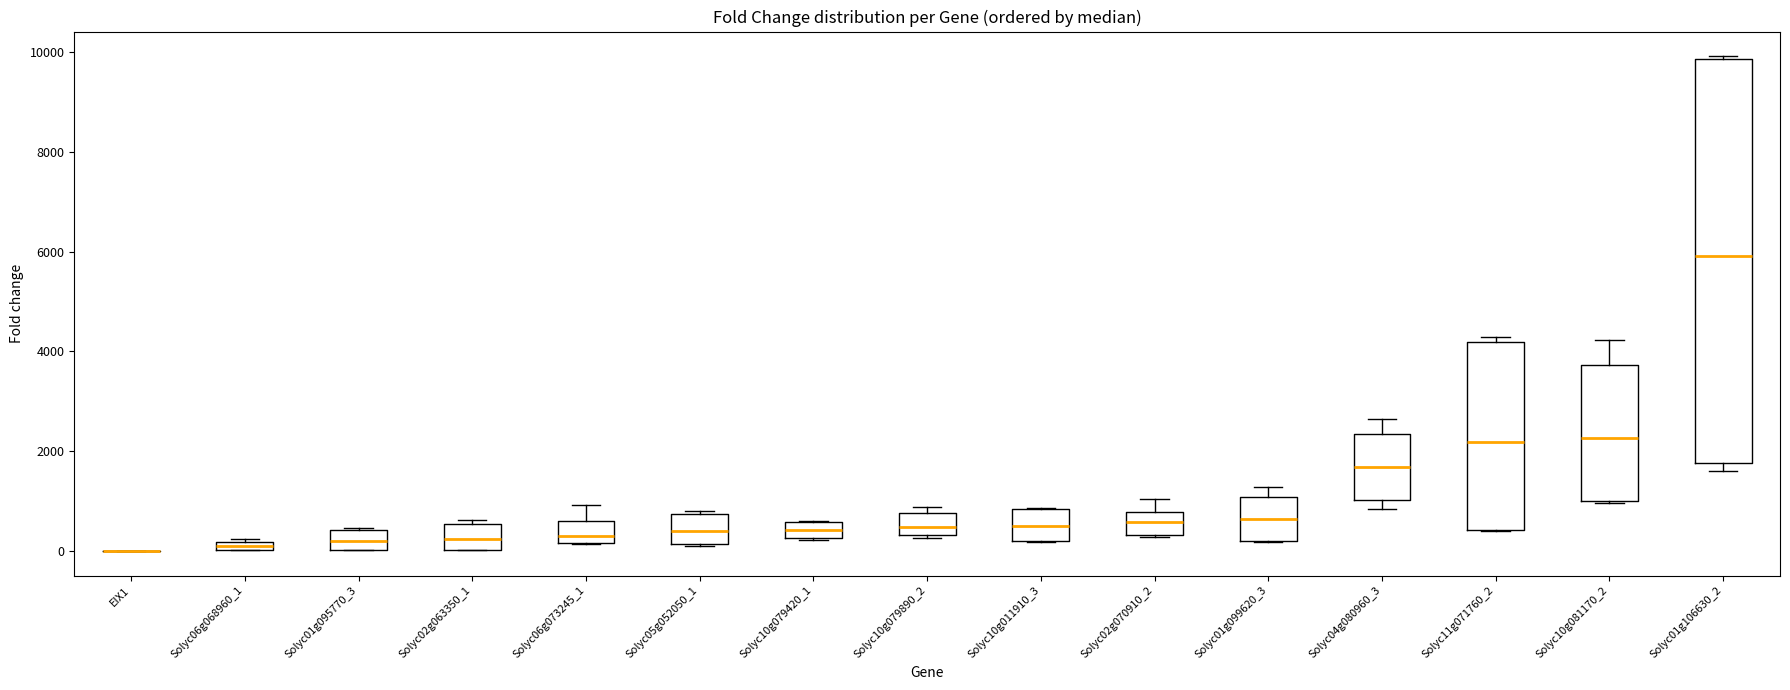

Comparing the boxes themselves (not the whiskers), which one is the tallest?

Solyc01g106630_2